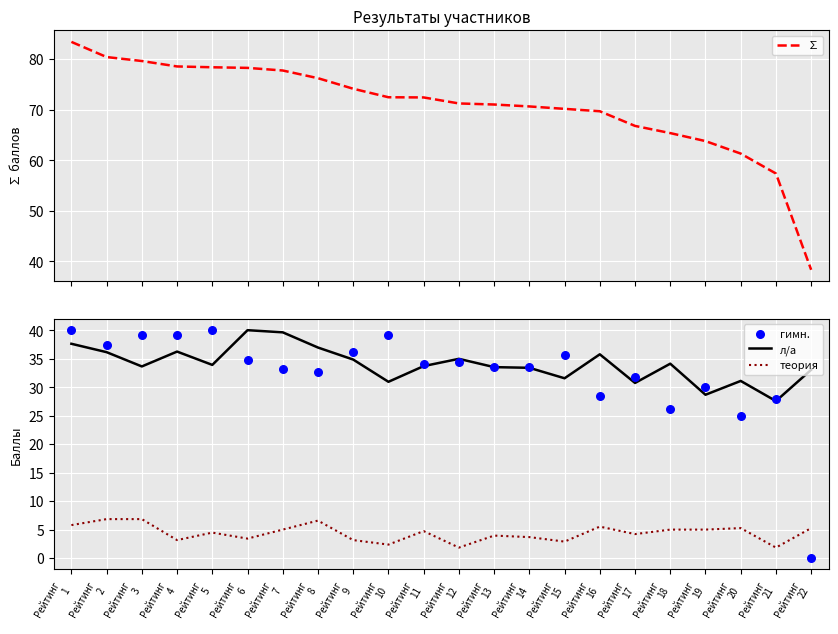

At how many categories does at least one series exceed 18?

22